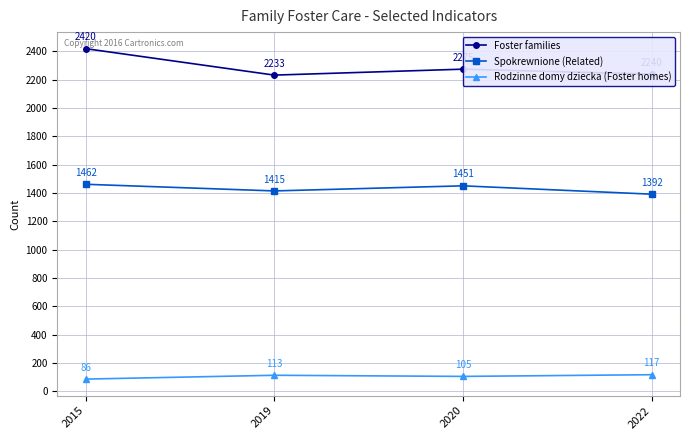

In Spokrewnione (Related), how many points are lower than both neighbors (excluding endpoints)?

1